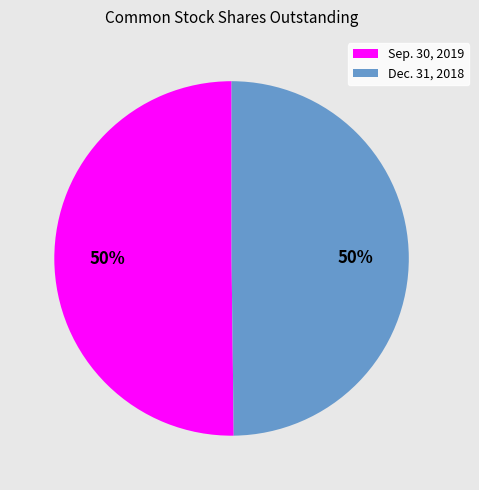

To the nearest percent, what is the average slice percentage?

50%